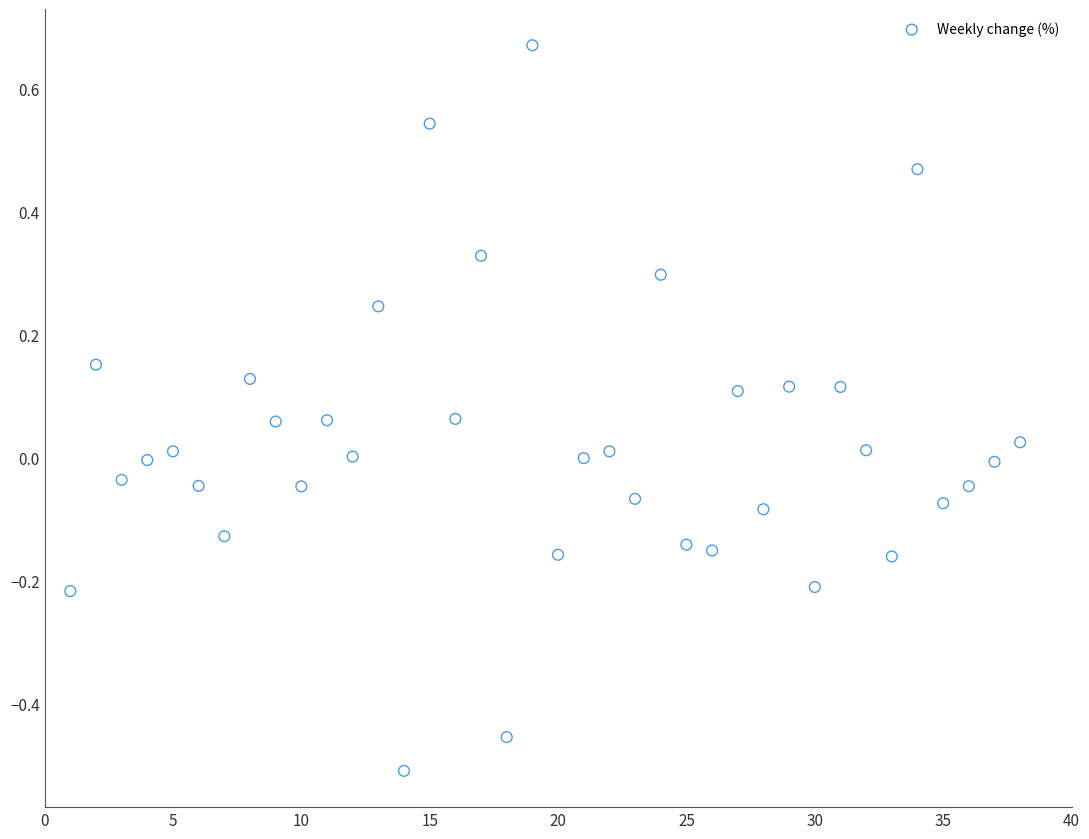

What is the range of Y values (max minus min)?

1.2